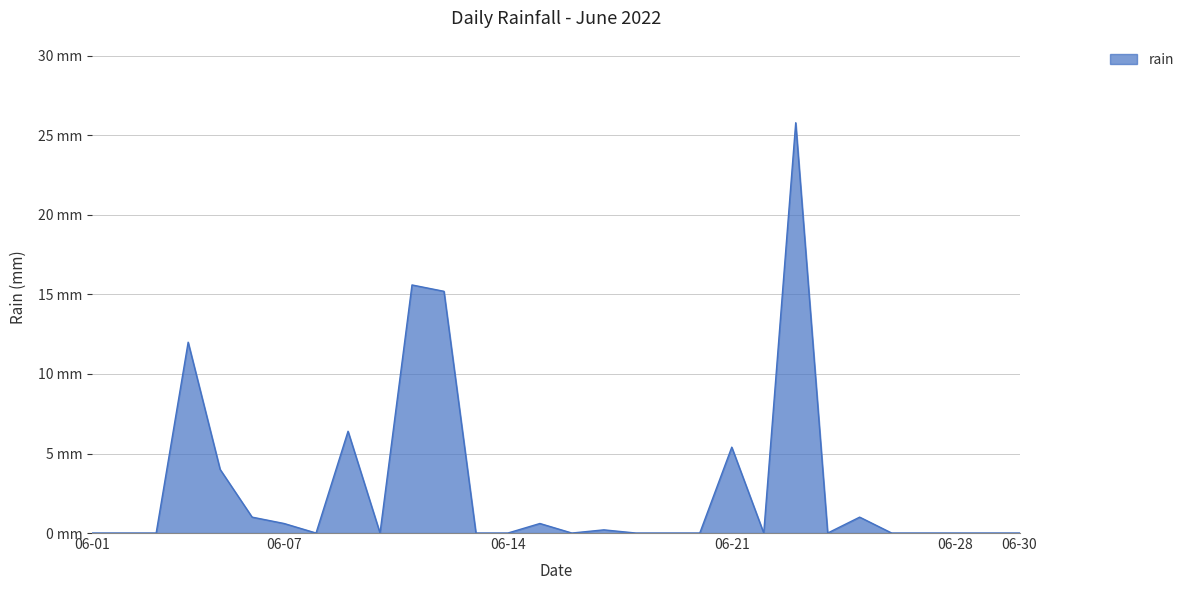

At which label is the value closest to 12?

2022-06-04